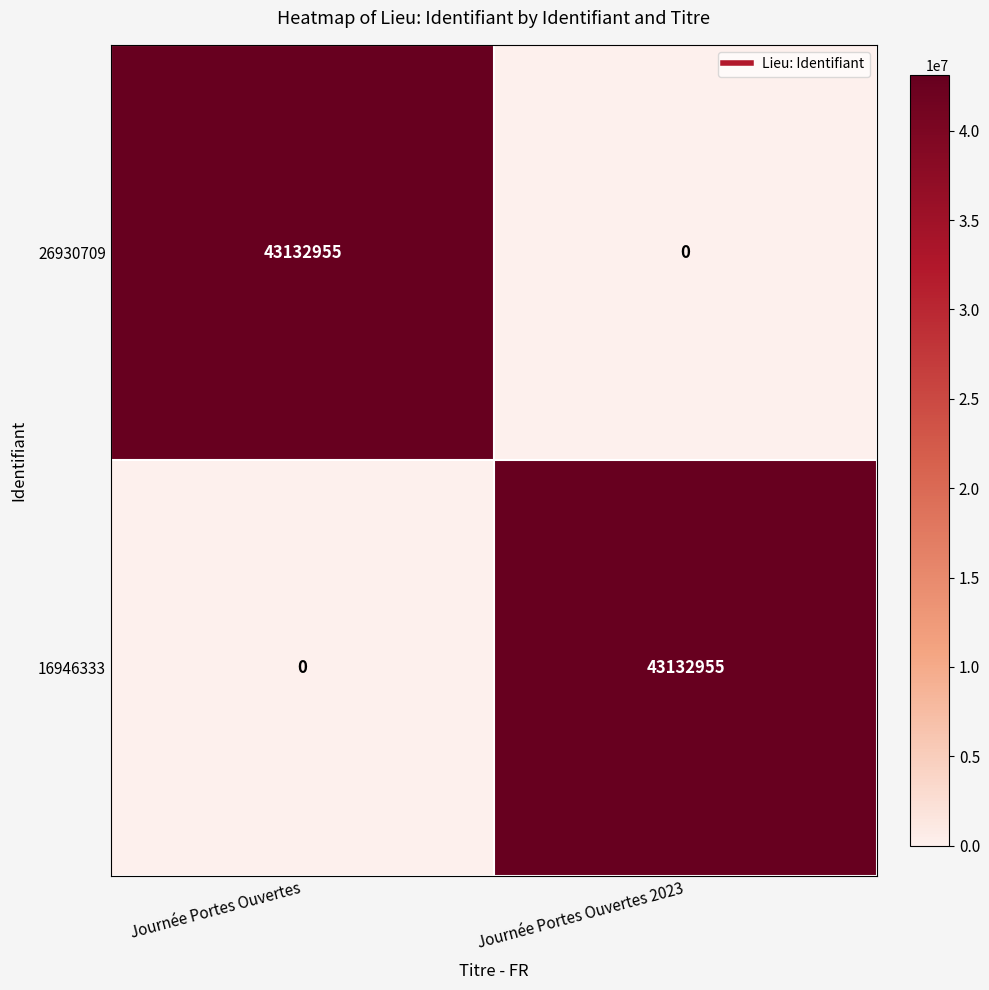

Count the number of data series in this chart.

2